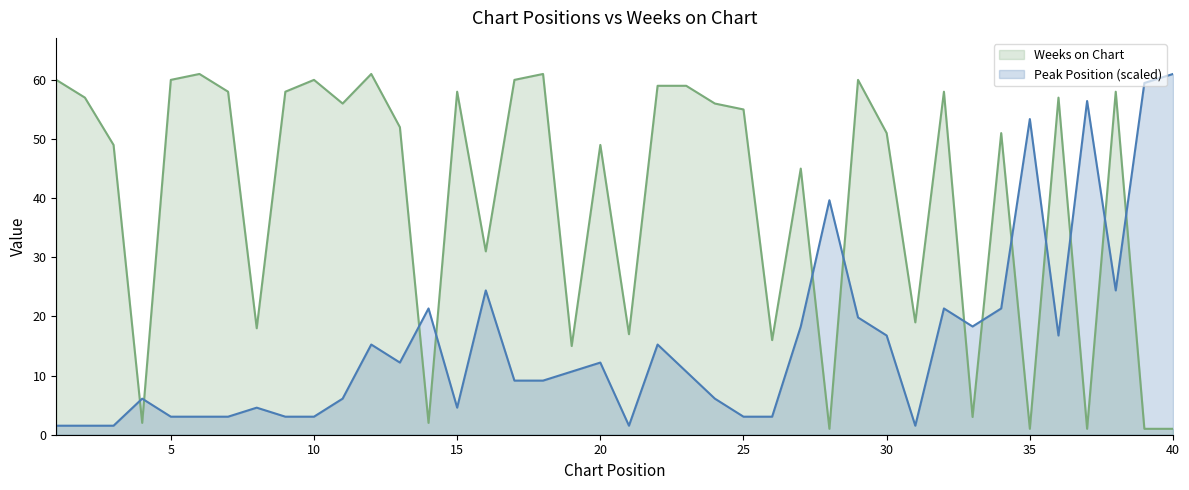

Which category has the highest value in the Peak Position series?

40